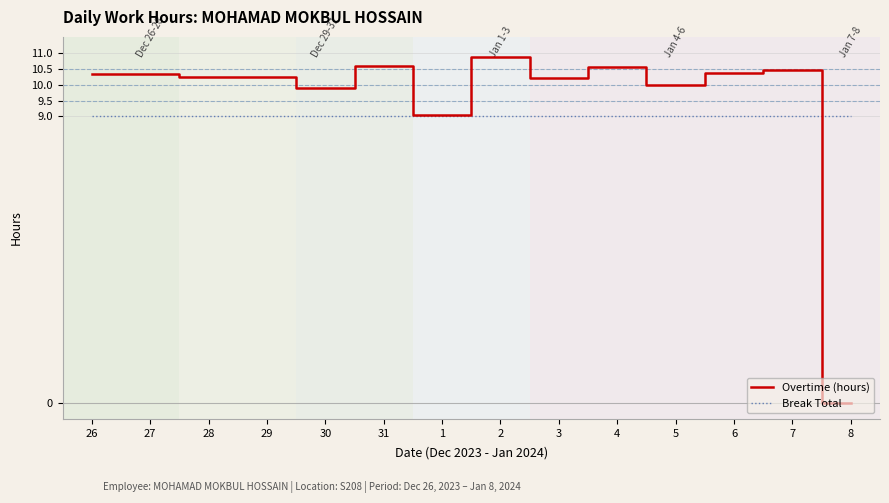

Which series has the largest range (max minus min)?

Overtime (hours)